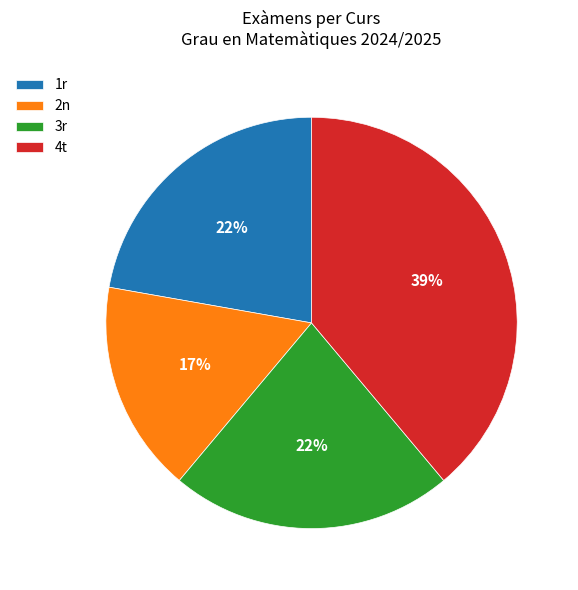

True or false: 2n accounts for 22% of the total.

False